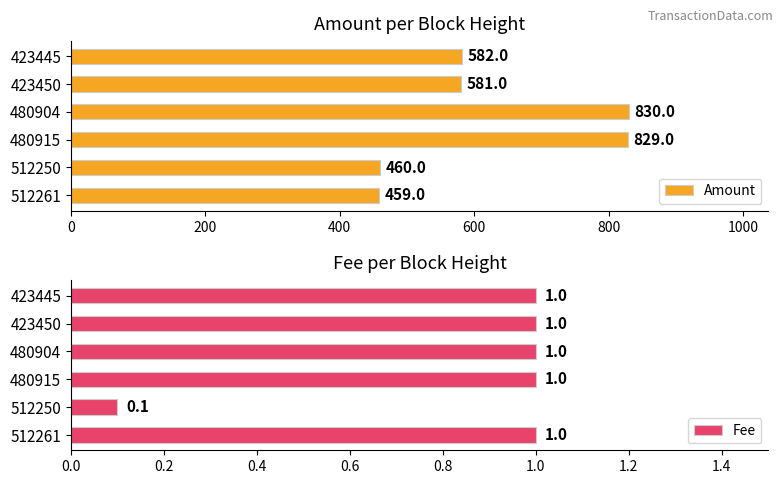

How many bars are there in each group?

2